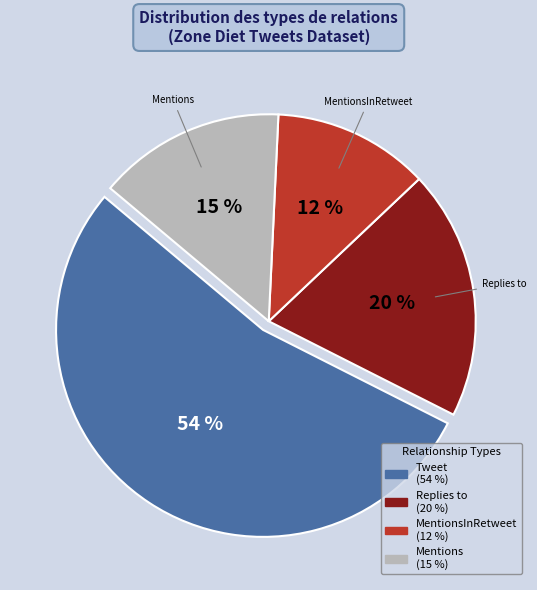

How many slices are in this pie chart?

4